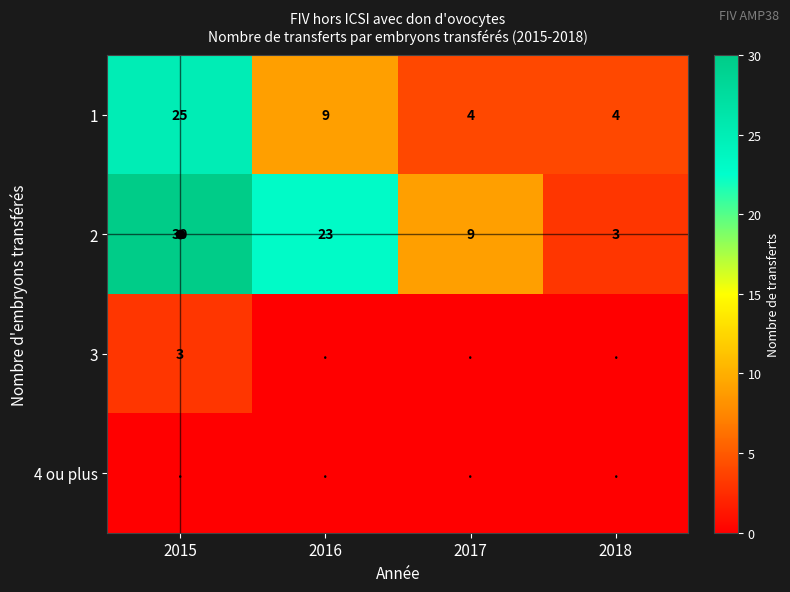

What is the approximate value of 2 at 2017?

9